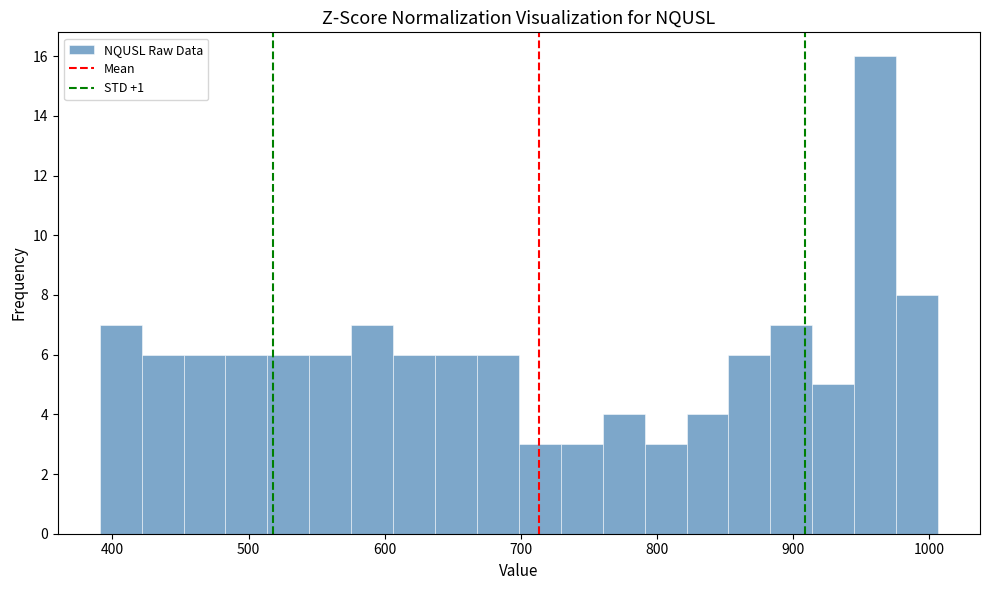

Around what value on the x-axis is the tallest bar? Give the approximate position of its centre, as read against the axis.

960